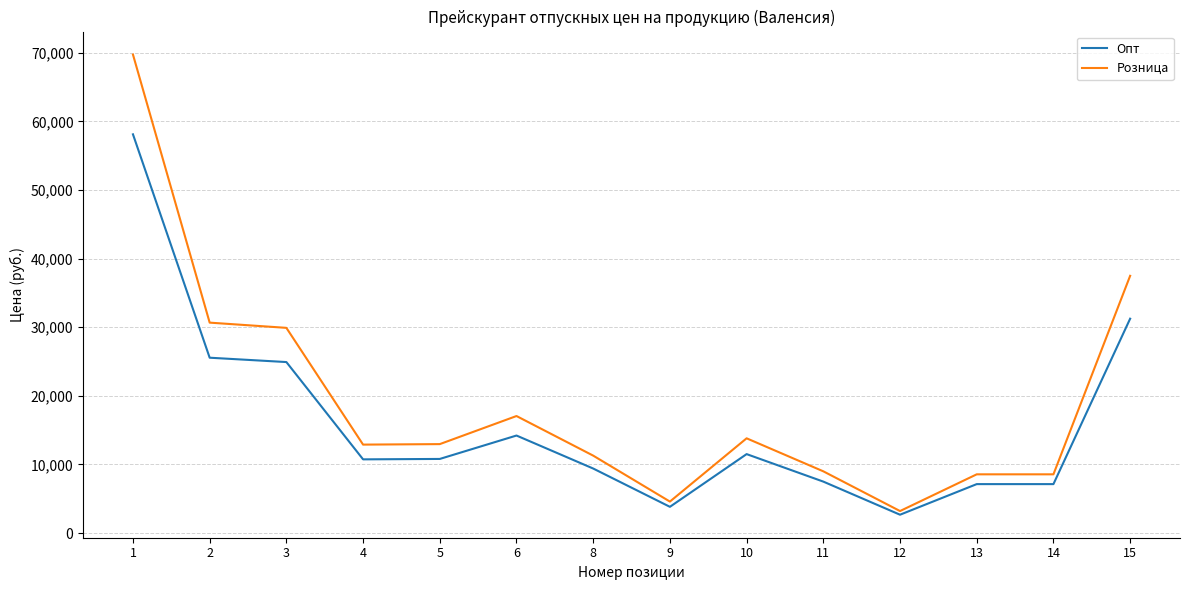

Which label corresponds to the largest value in the chart?

1